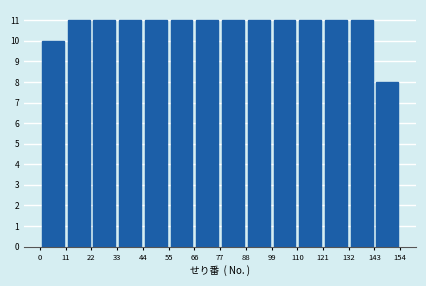

Reading left to right, list every bar in this chart as the range it spans on the x-axis followed by its height. The values are not printed on the chart, so give them approximately, as read against the axis.

0 to 11: 10
11 to 22: 11
22 to 33: 11
33 to 44: 11
44 to 55: 11
55 to 66: 11
66 to 77: 11
77 to 88: 11
88 to 99: 11
99 to 110: 11
110 to 121: 11
121 to 132: 11
132 to 143: 11
143 to 154: 8